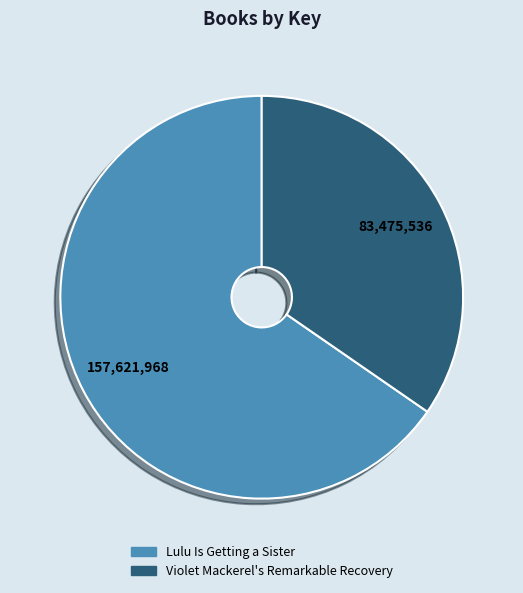

How many segments does this pie chart have?

2